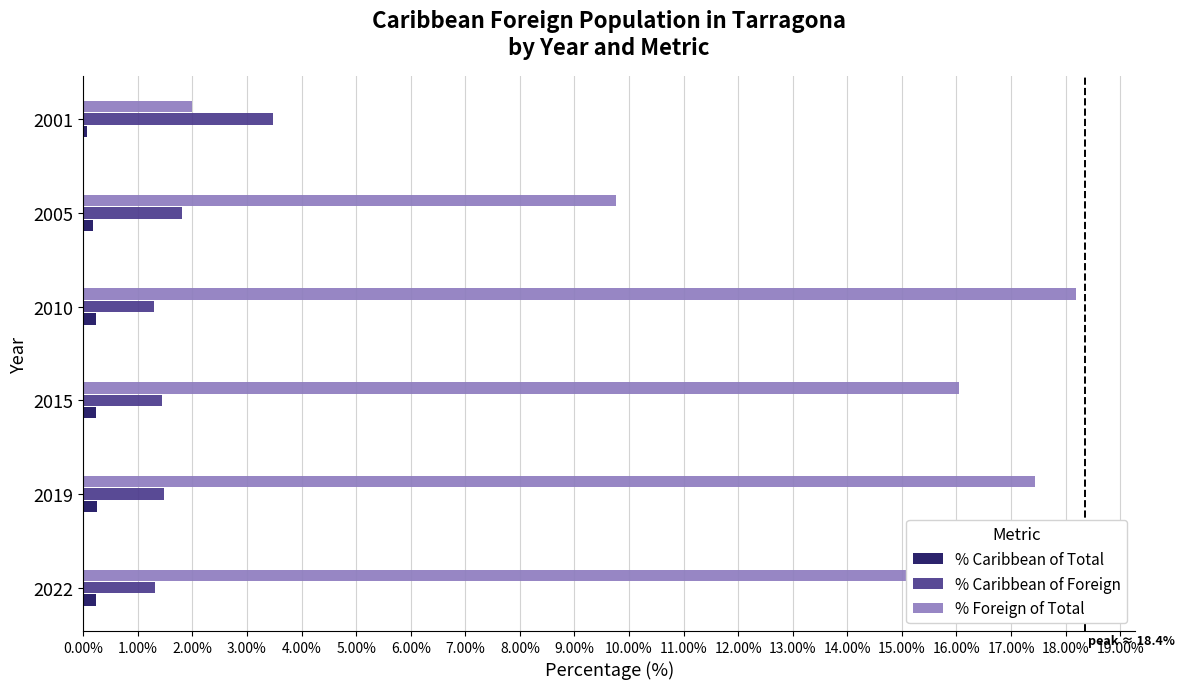

Is it true that % Caribbean of Total equals 0.4 at 2022?

False